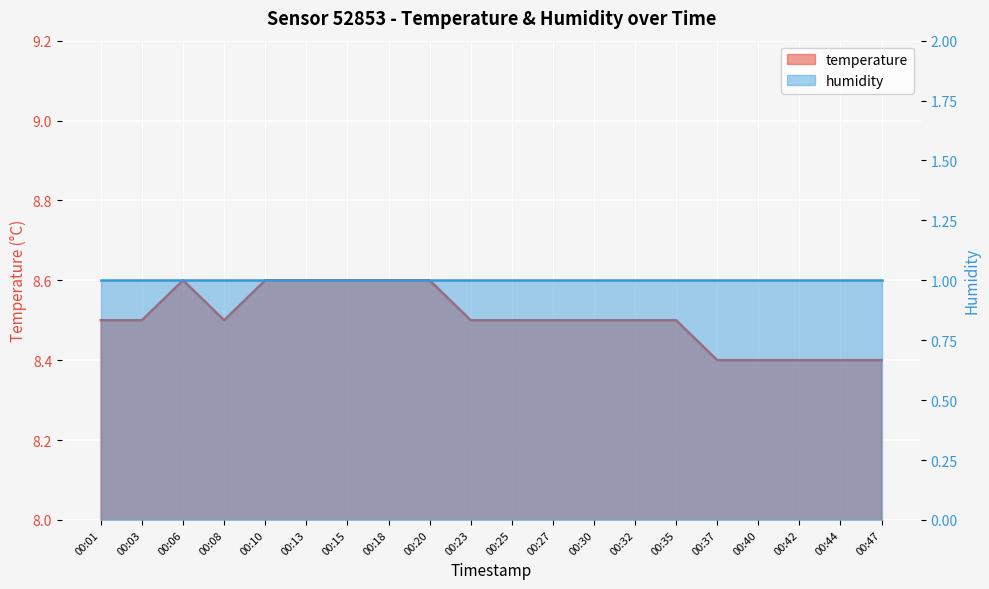

Rank the categories by value from lowest to highest.

00:37, 00:40, 00:42, 00:44, 00:47, 00:01, 00:03, 00:08, 00:23, 00:25, 00:27, 00:30, 00:32, 00:35, 00:06, 00:10, 00:13, 00:15, 00:18, 00:20